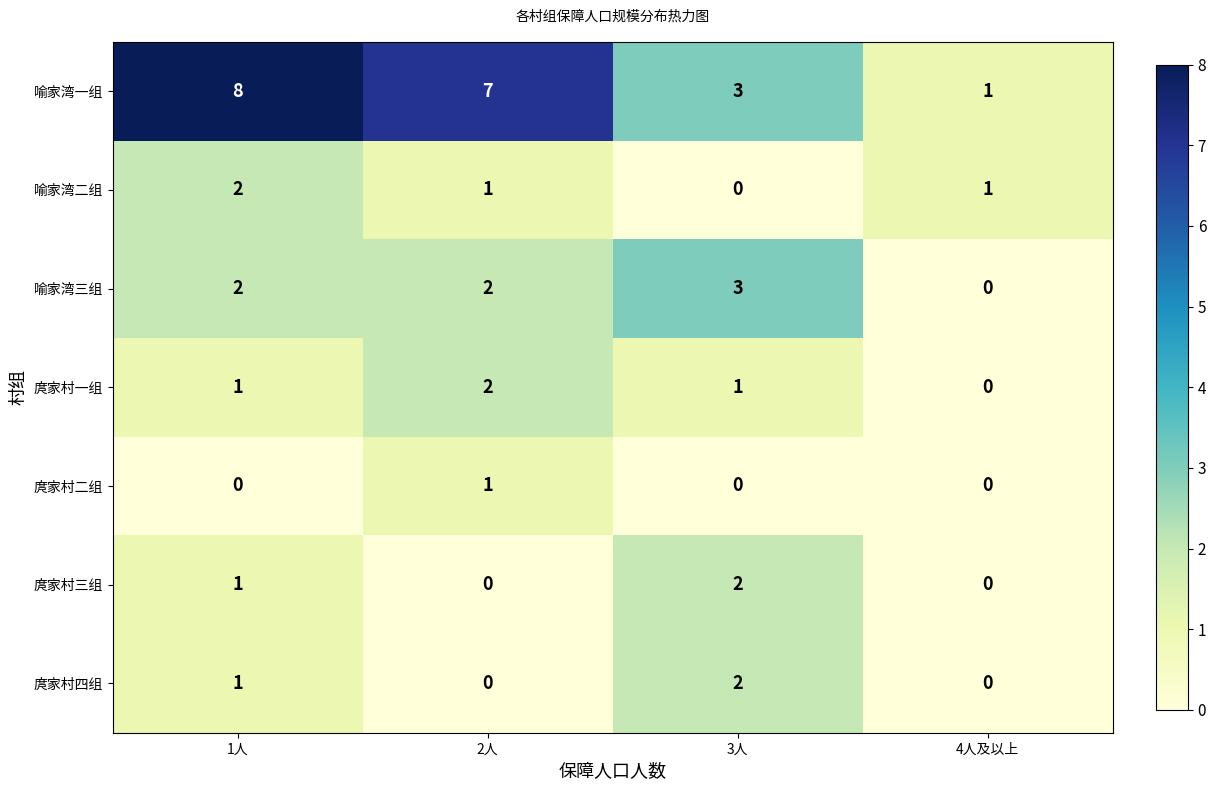

Where is 庹家村三组 nearest to the value 1?

1人